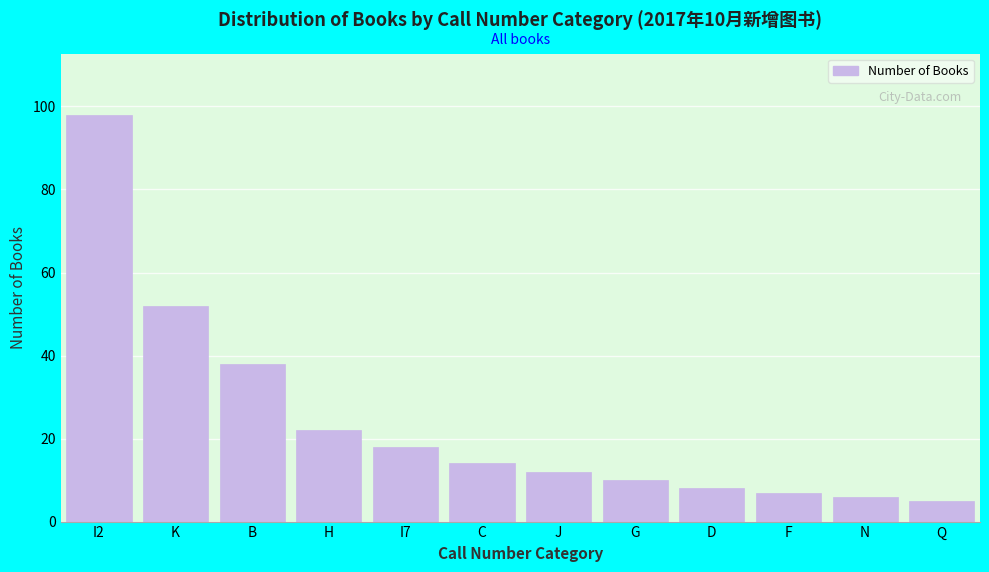

Reading left to right, transcribe all the data shown in this chart.

98	52	38	22	18	14	12	10	8	7	6	5